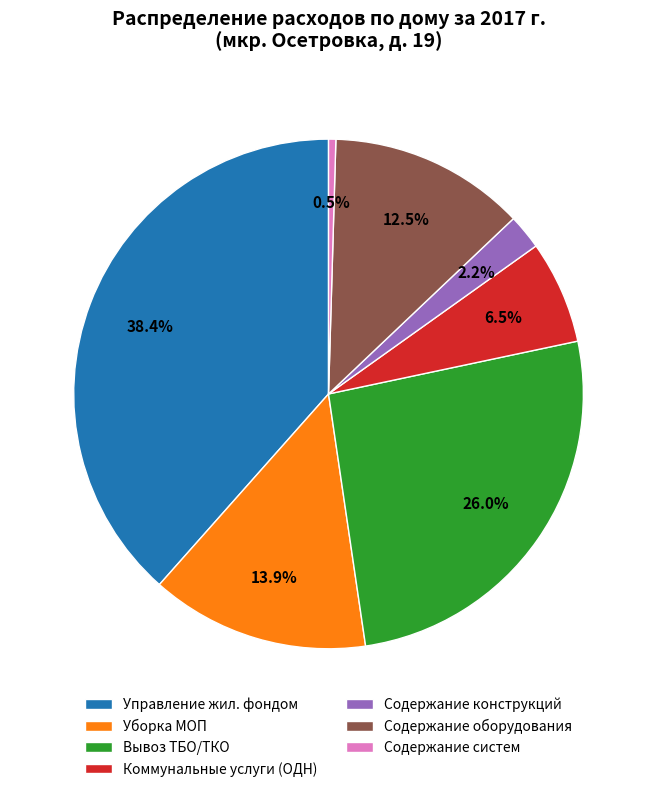

What percentage do Содержание конструкций and Уборка МОП together represent?

16.1%